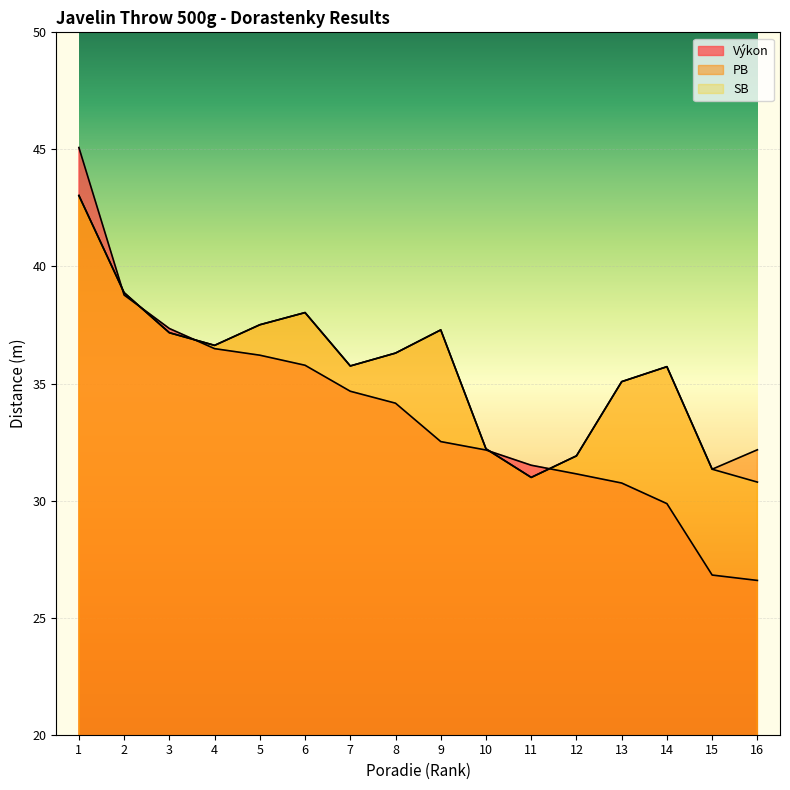

Which category has the highest value in the PB series?

1